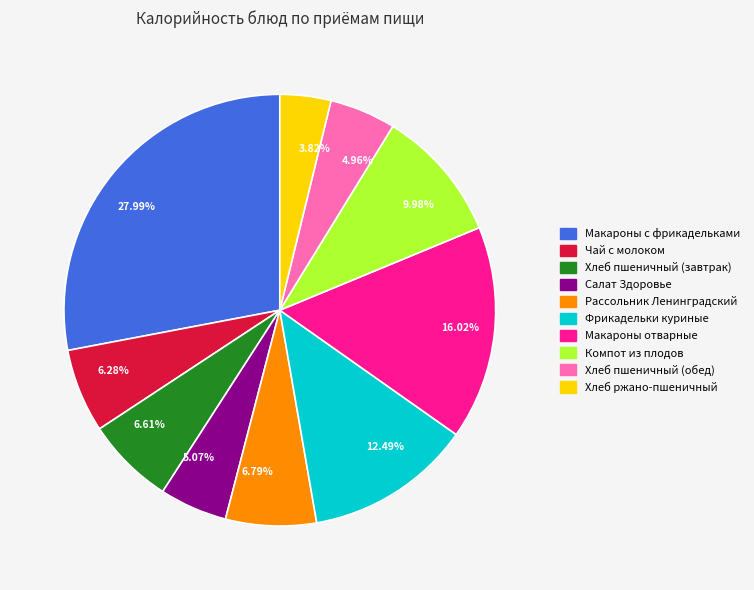

How many slices are in this pie chart?

10